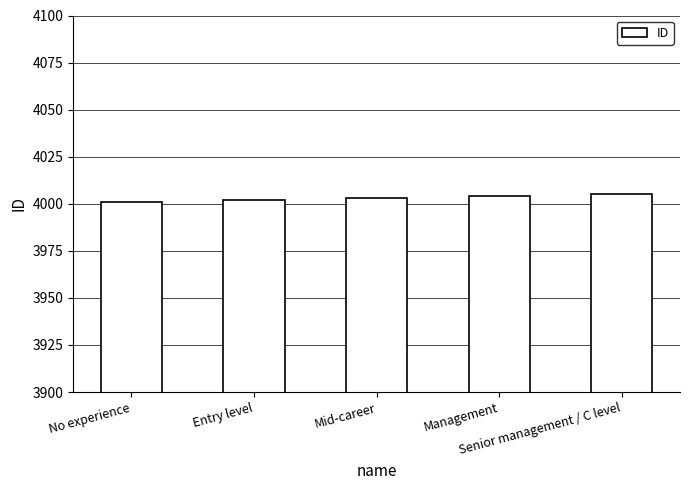

How many values are below 4003?

2